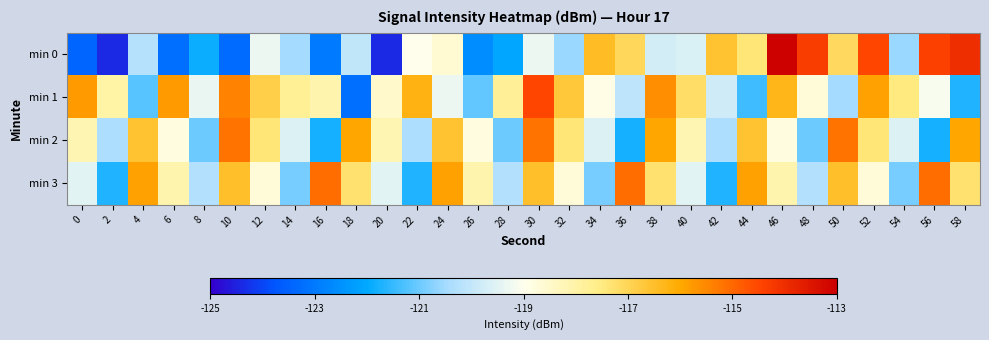

Rank the series at 46 from highest to lowest value.

min 0, min 1, min 3, min 2